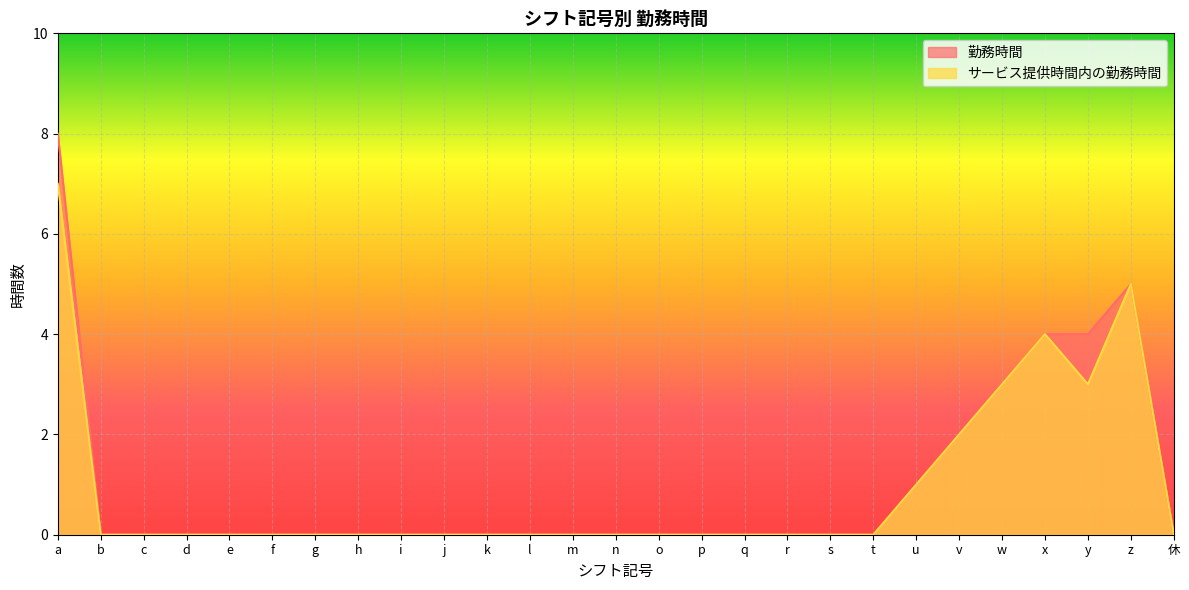

Which category has the highest value across all series?

a